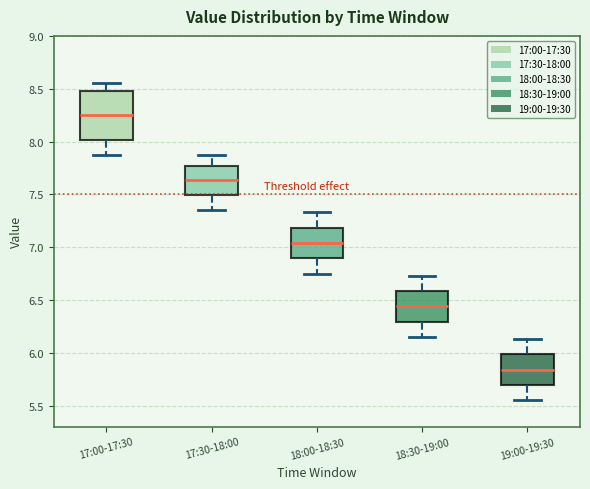

Which box is the tallest, from its lower edge to its upper edge?

17:00-17:30